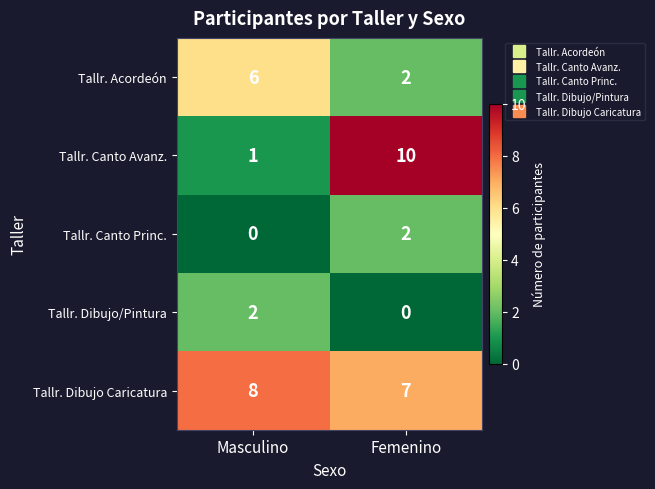

How many data points does each series have?

2